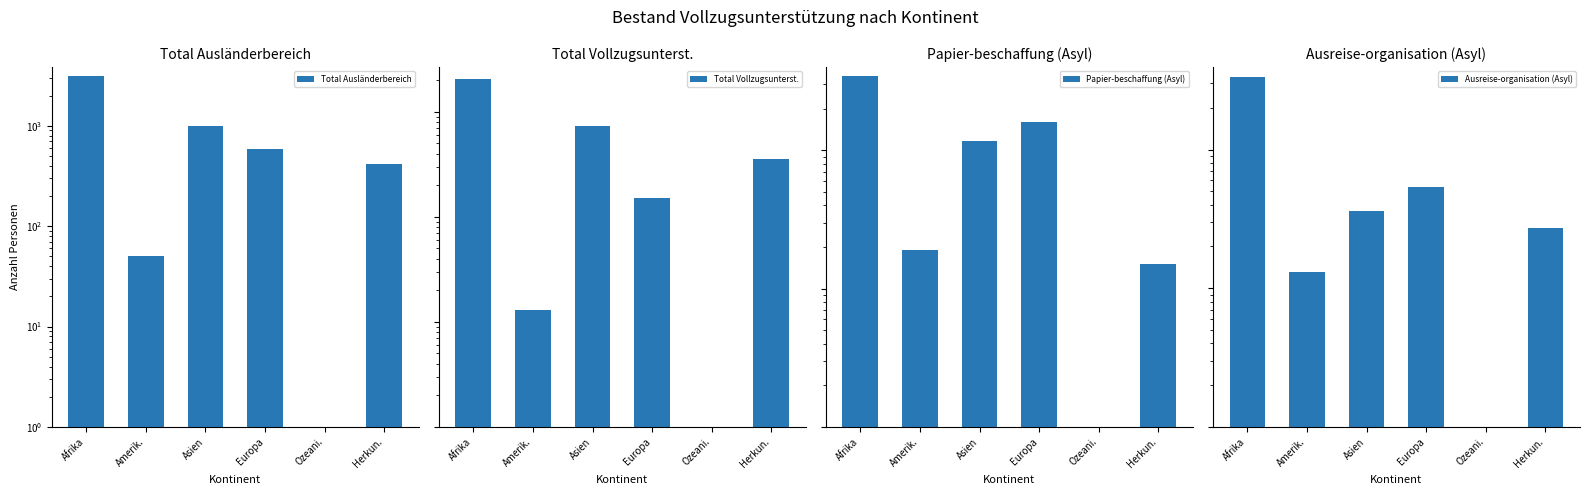

Is it true that Total Vollzugsunterst. equals 13 at Amerik.?

True